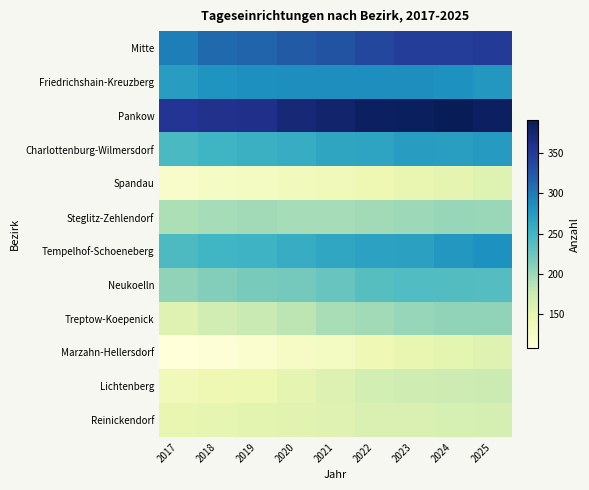

At which category is the sum across all series the highest?

2025